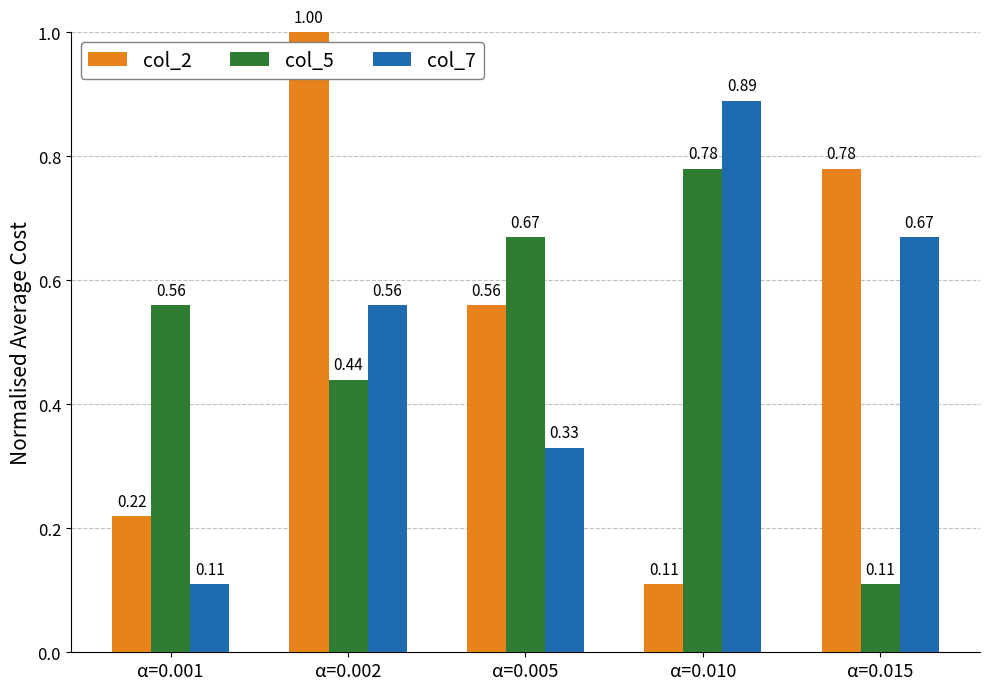

Which category has the highest value across all series?

α=0.002